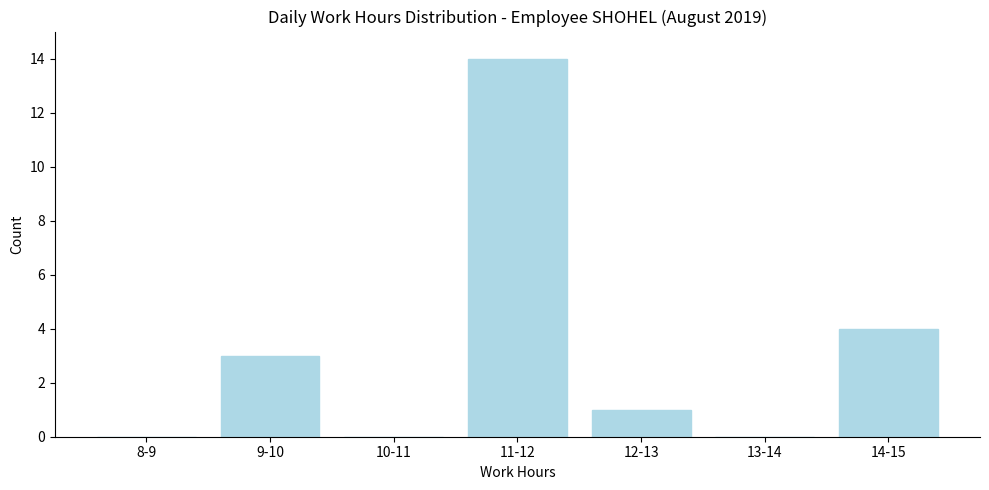

Reading right to left, list all the values displayed in this chart.

14-15=4	13-14=0	12-13=1	11-12=14	10-11=0	9-10=3	8-9=0